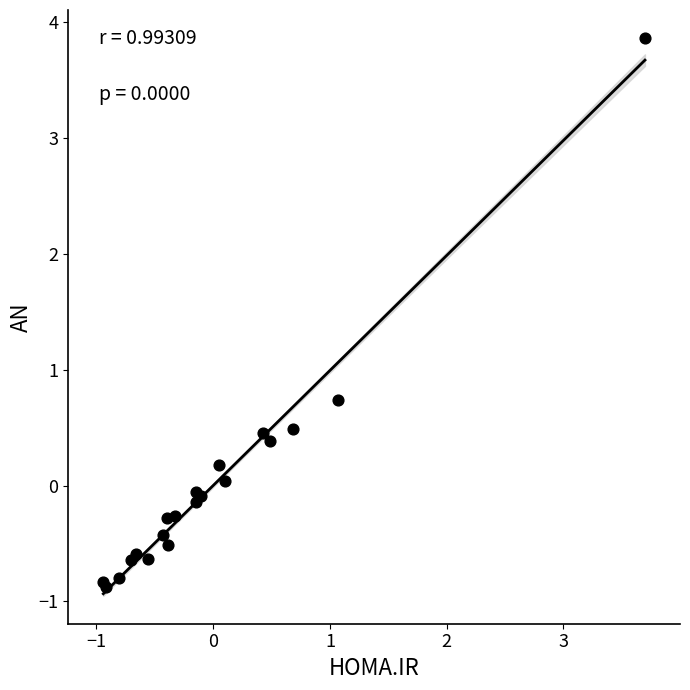

What Y value in the scatter plot is closest to 1?

0.7